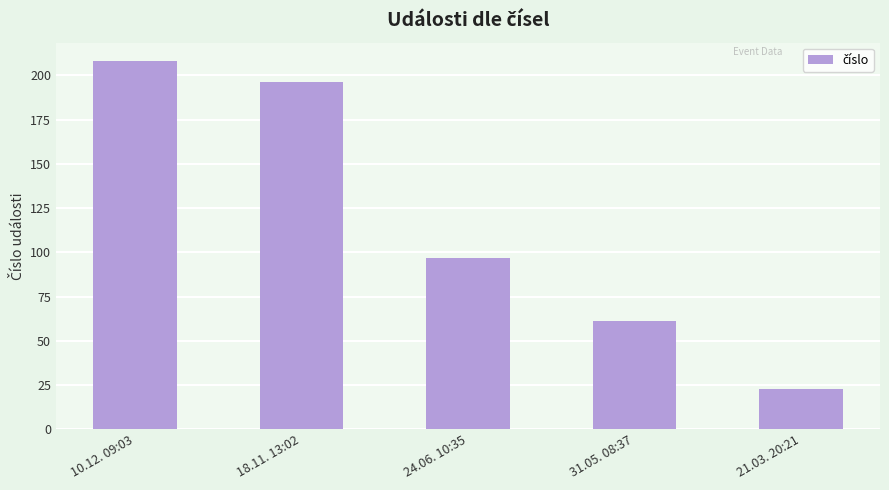

Reading left to right, extract all data points from this chart.

208	196	97	61	23